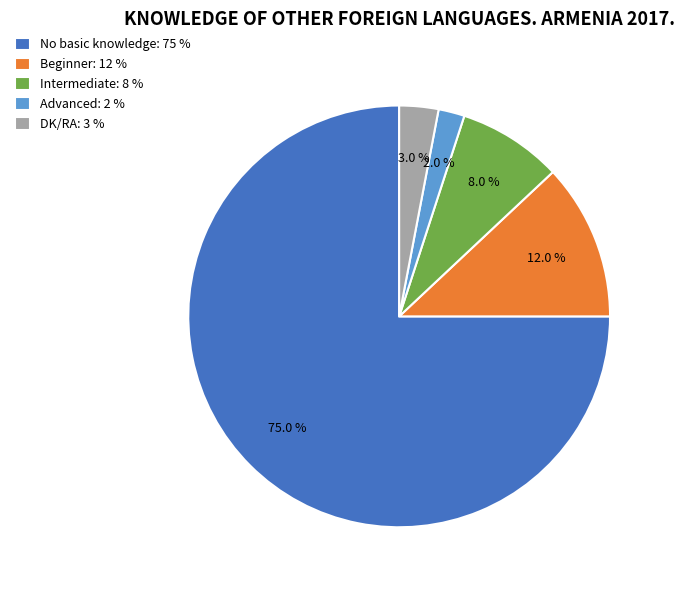

How many slices are in this pie chart?

5